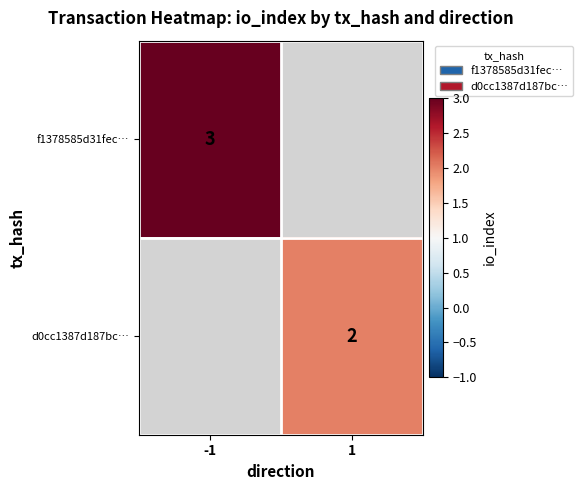

At how many categories does at least one series exceed 2?

1